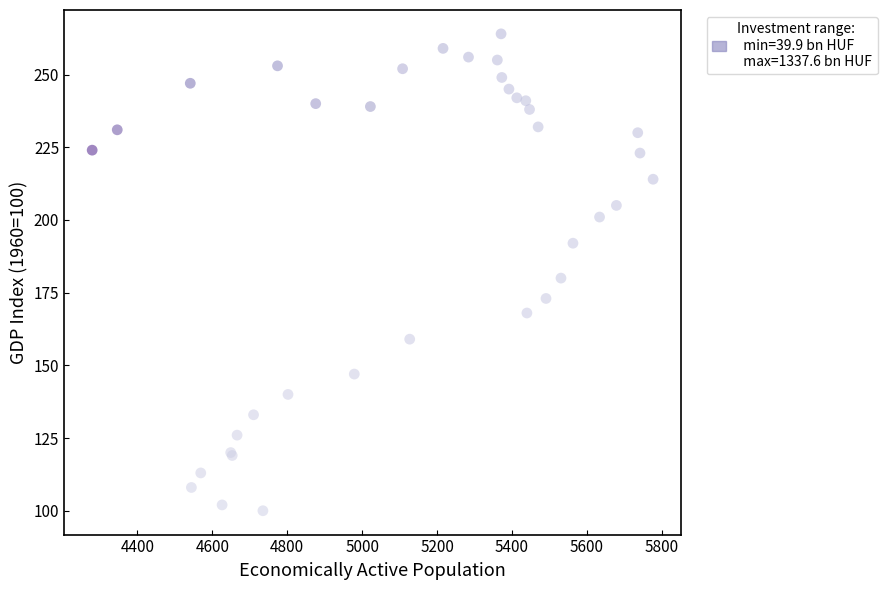

What Y value in the scatter plot is closest to 182?

180